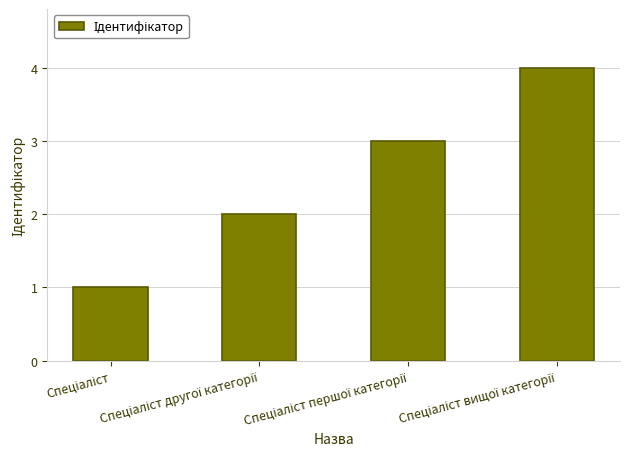

What is the sum of all values?

10